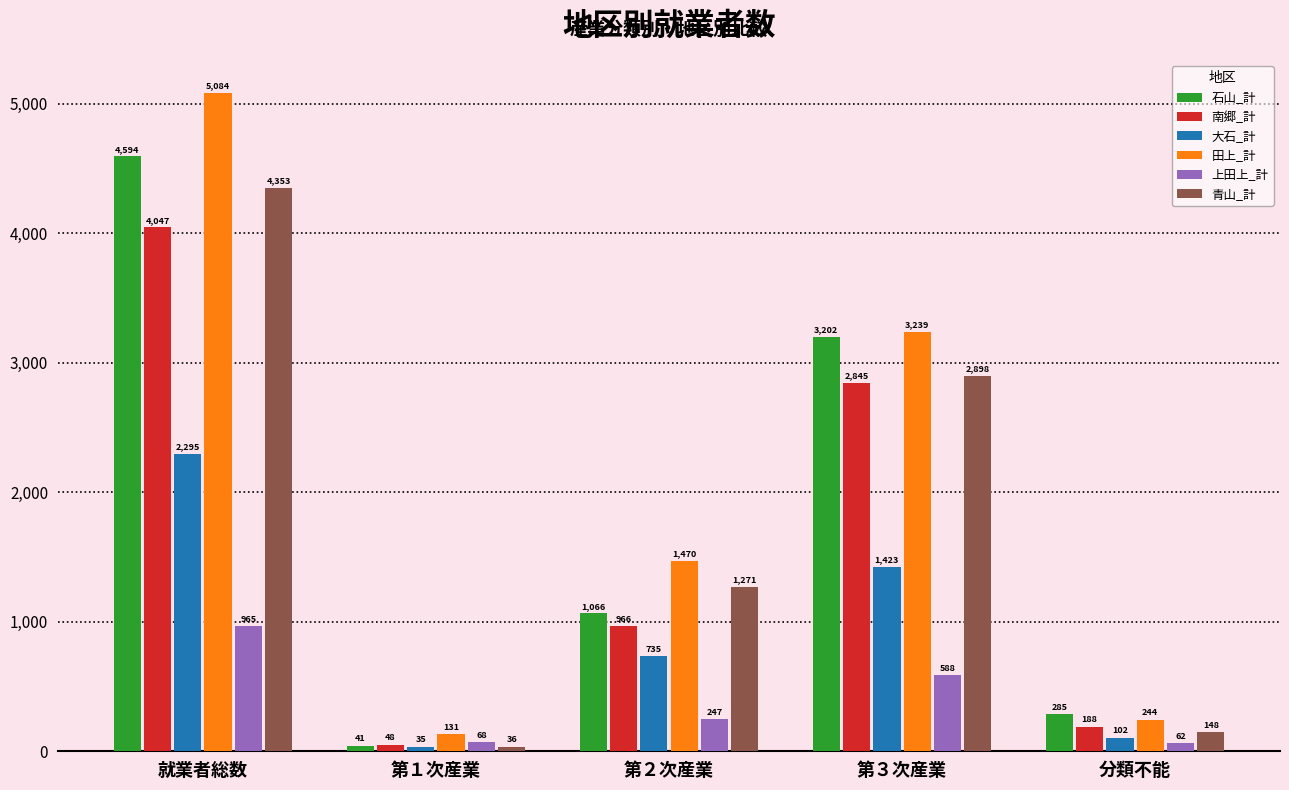

What are all the series names shown in the legend?

石山_計, 南郷_計, 大石_計, 田上_計, 上田上_計, 青山_計